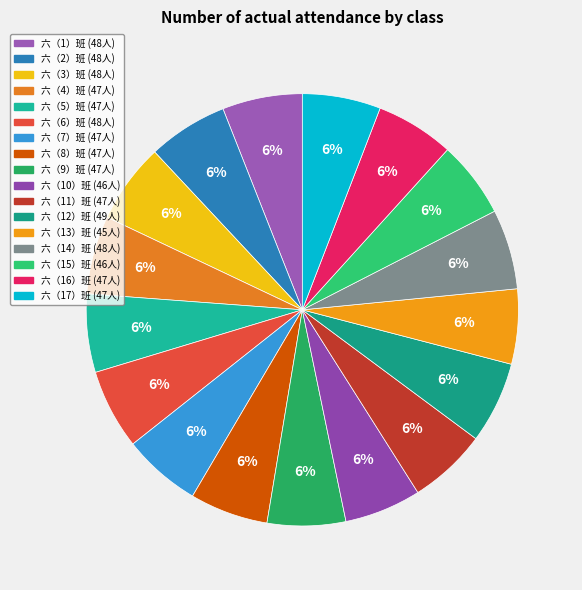

What is the total percentage of 六（15）班 and 六（7）班?

11.6%